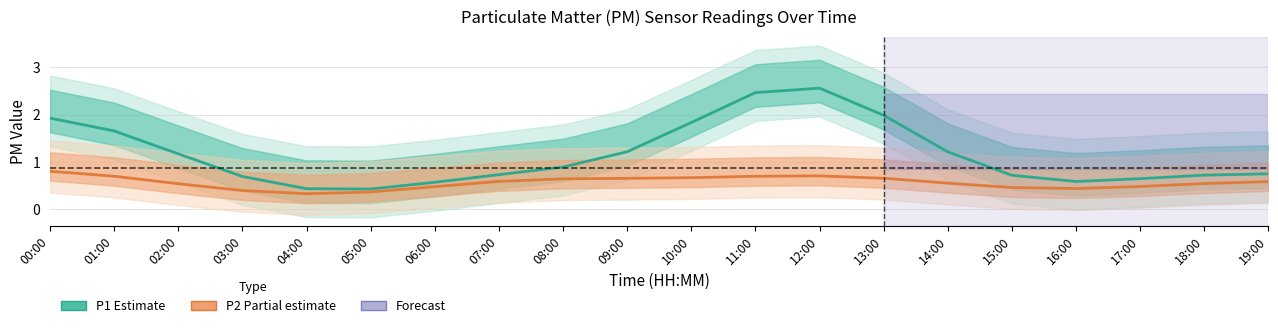

Where is the first local minimum for P1 (Estimate)?

05:00